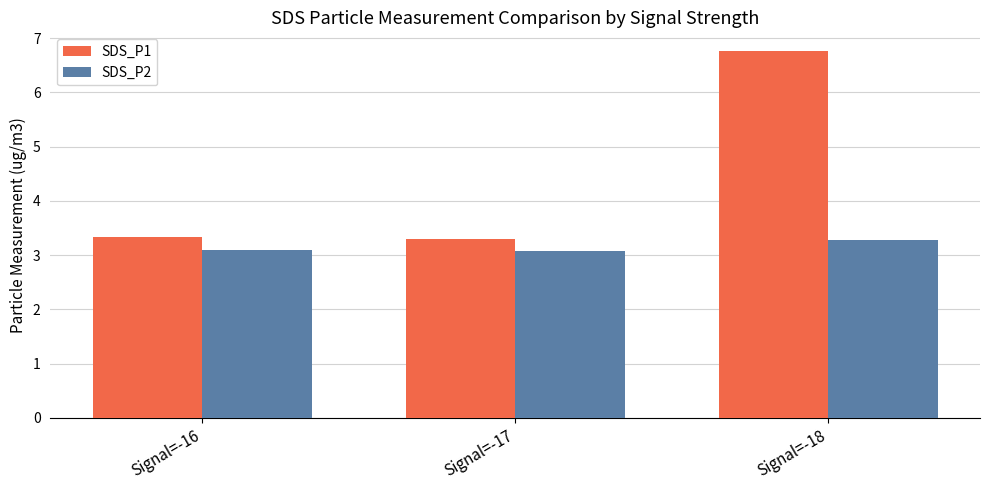

Rank the series by their average value, from highest to lowest.

SDS_P1, SDS_P2